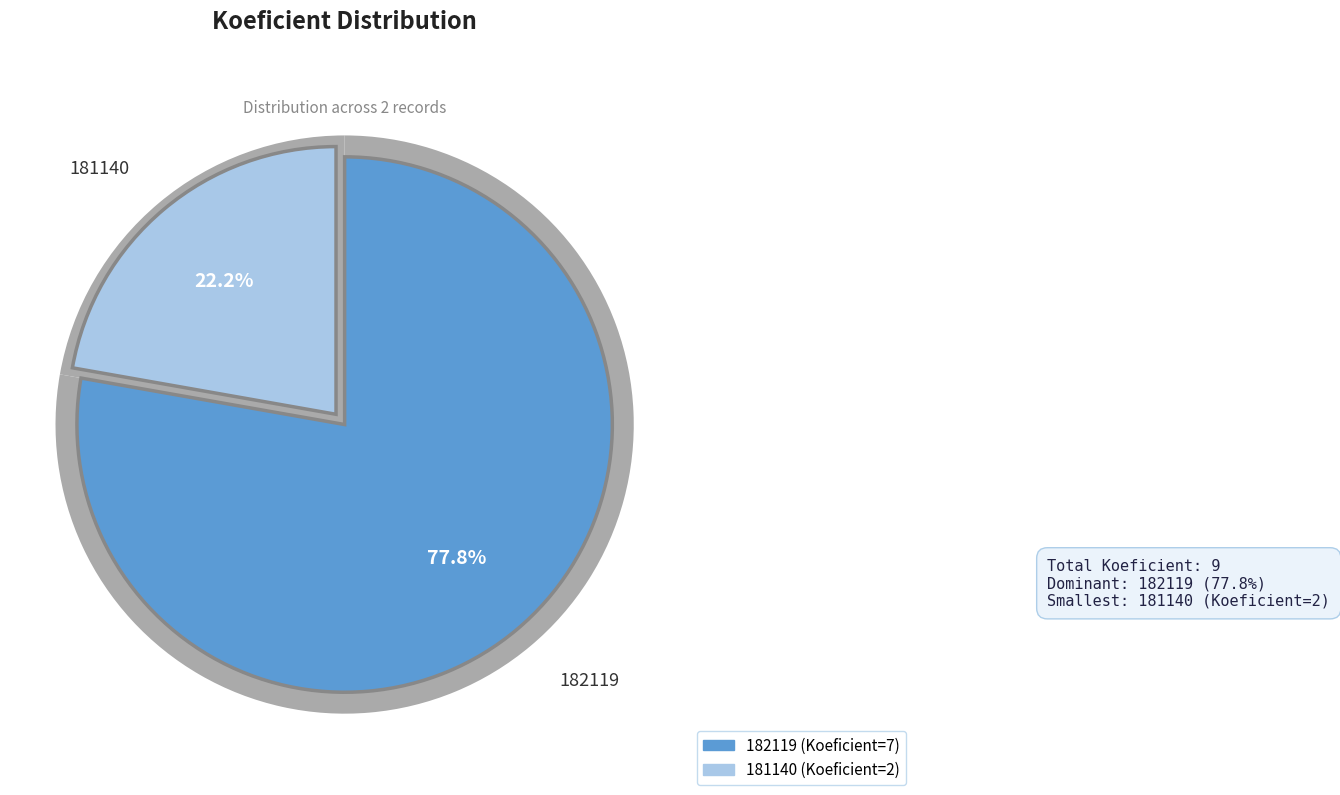

To the nearest percent, what portion does 182119 represent?

78%